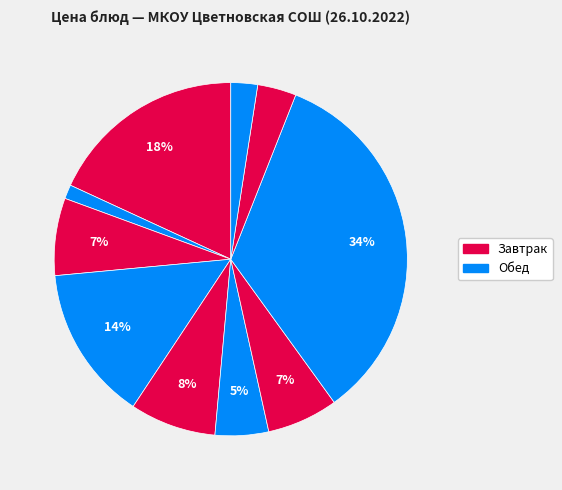

Is there a majority slice in this chart?

No